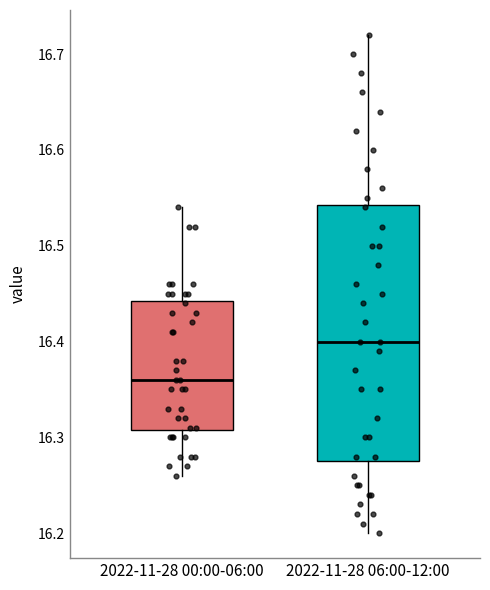

Reading left to right, read every box against the y-axis: the position of its median line, the range the box covers, and the ends of its whiskers. The values are not printed on the chart, so give them approximately, as read against the axis.

2022-11-28 00:00-06:00: median 16.36, box 16.31 to 16.44, whiskers 16.26 to 16.54
2022-11-28 06:00-12:00: median 16.40, box 16.28 to 16.54, whiskers 16.20 to 16.72